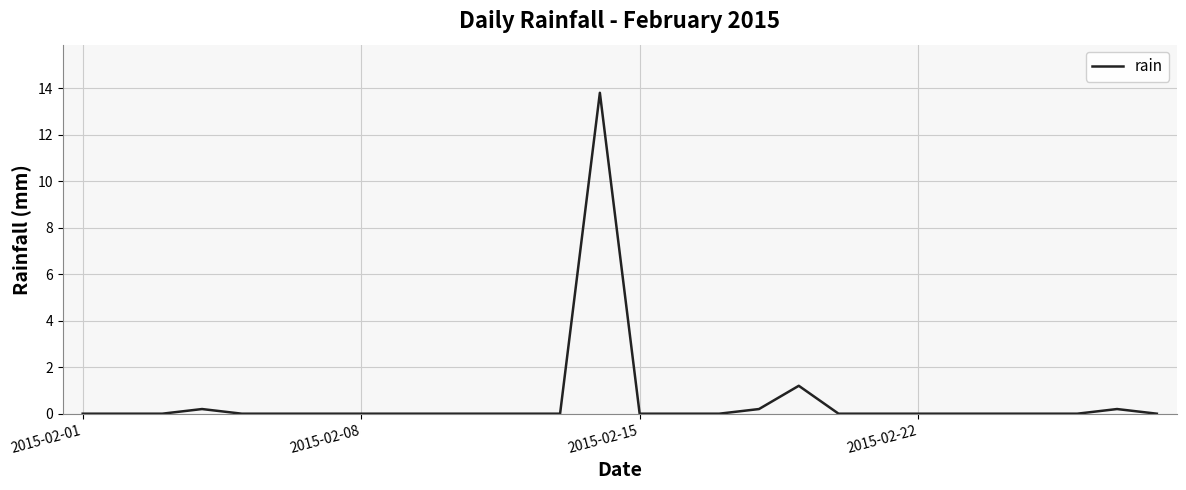

What is the greatest value displayed?

13.8